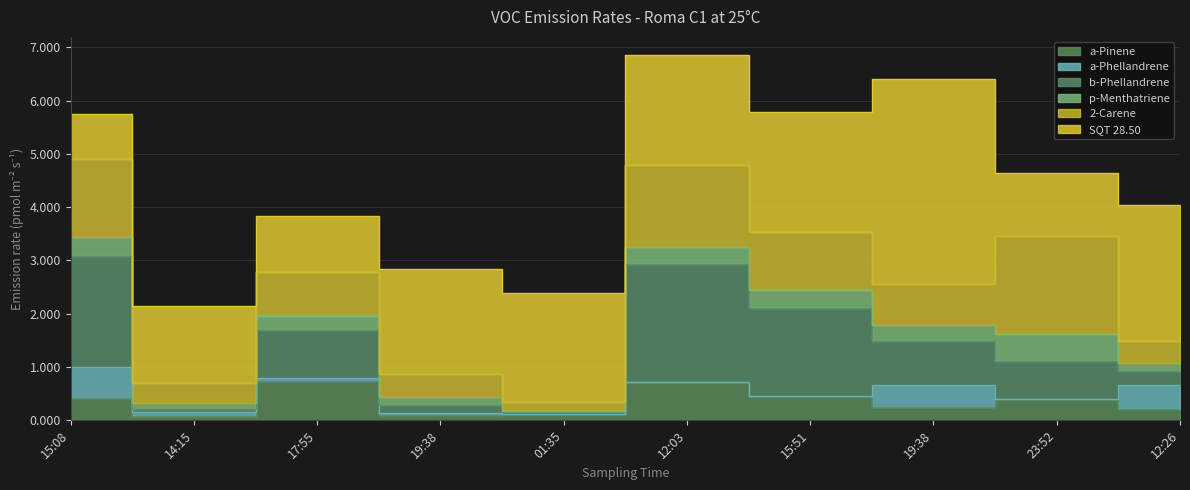

Where is b-Phellandrene nearest to the value 1?

17:55